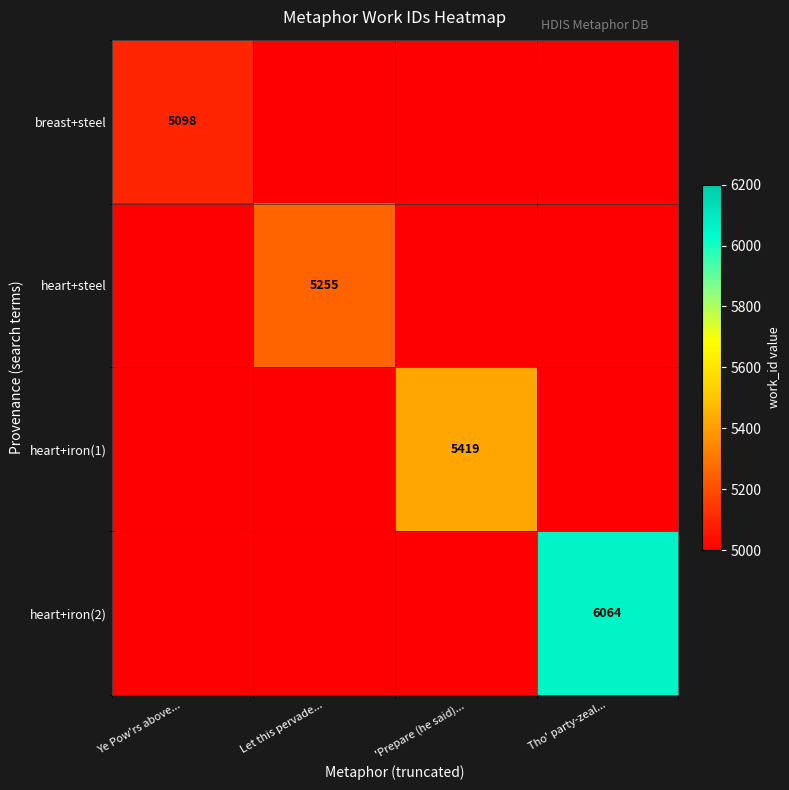

Is it true that heart+steel equals 8152 at Let this pervade...?

False